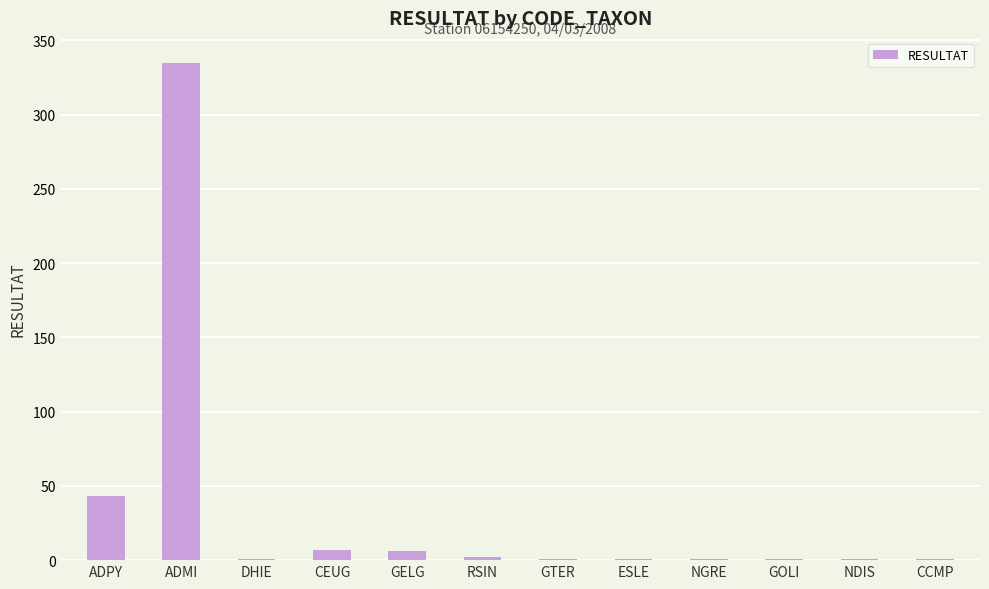

What is the sum of all values?

400